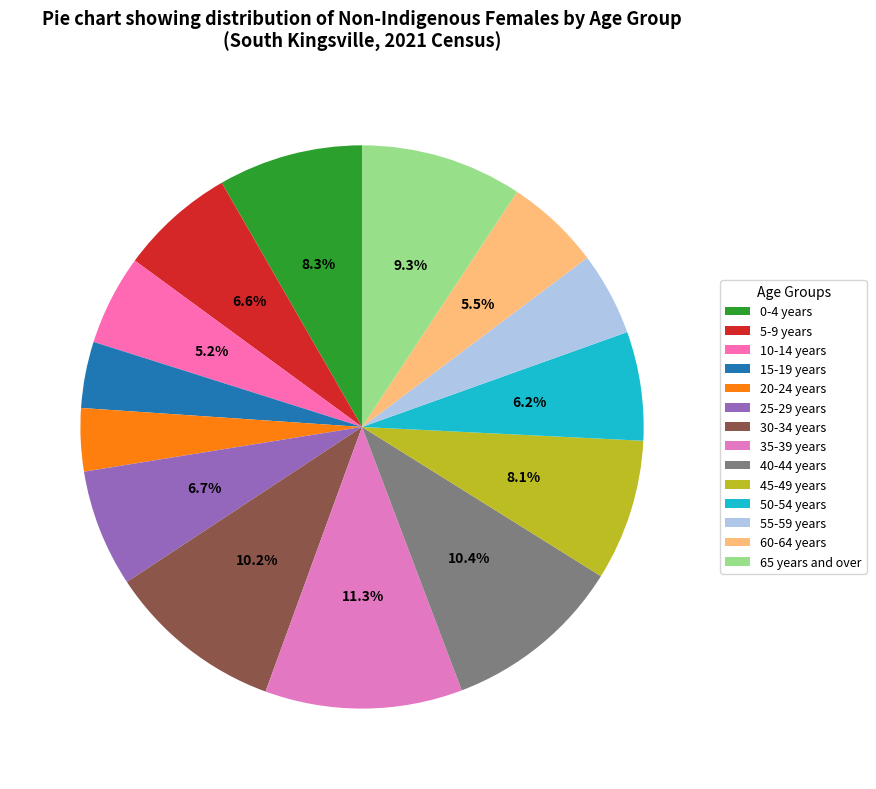

How many segments does this pie chart have?

14